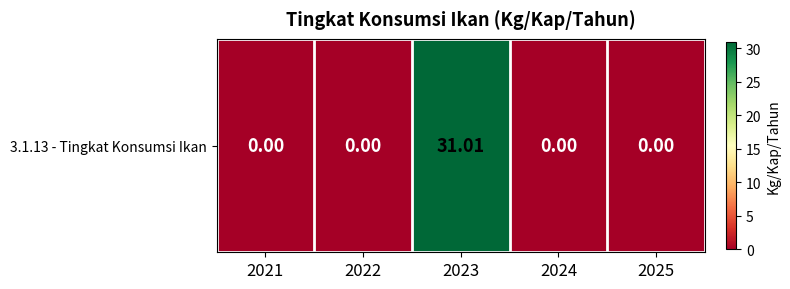

At which category does the chart reach its peak across all series?

2023